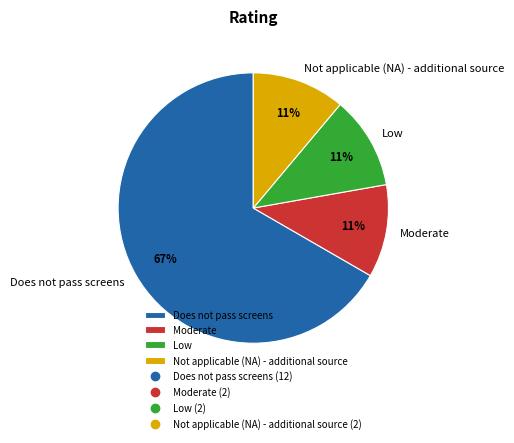

Which slice is the largest?

Does not pass screens